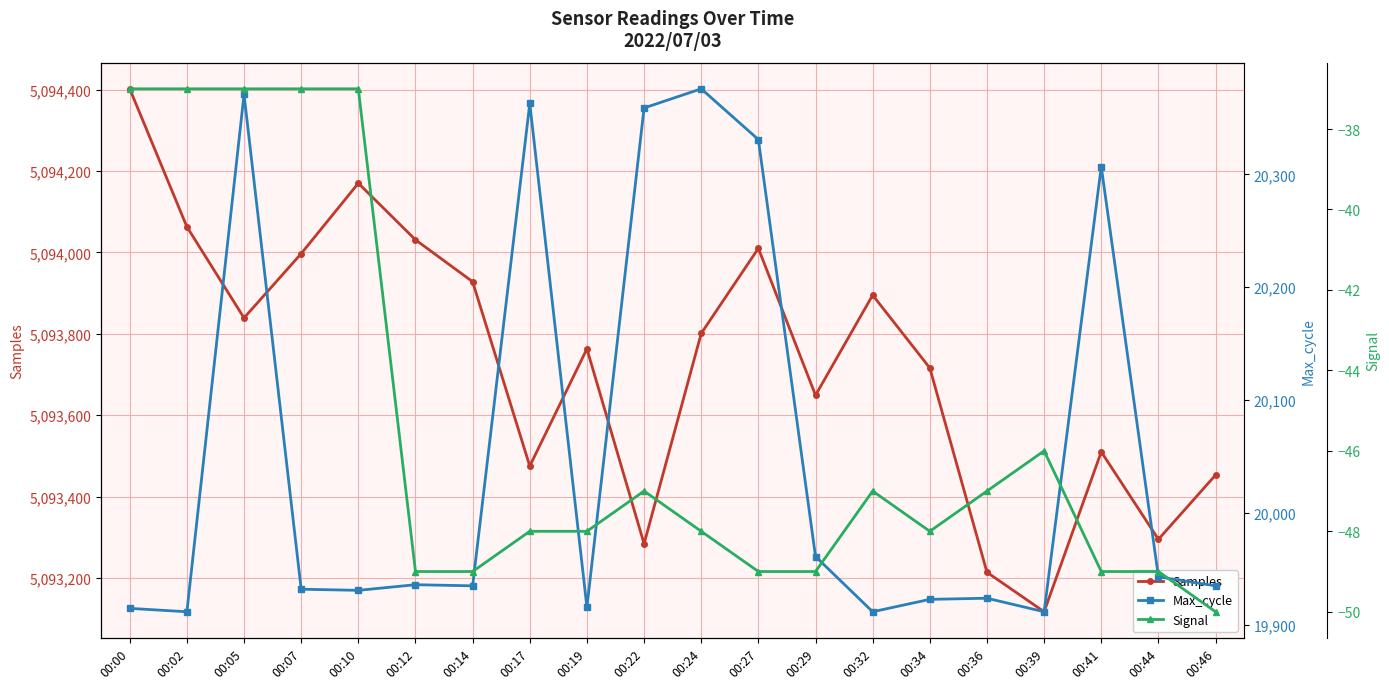

Which series changed the most between 00:10 and 00:17?

Samples